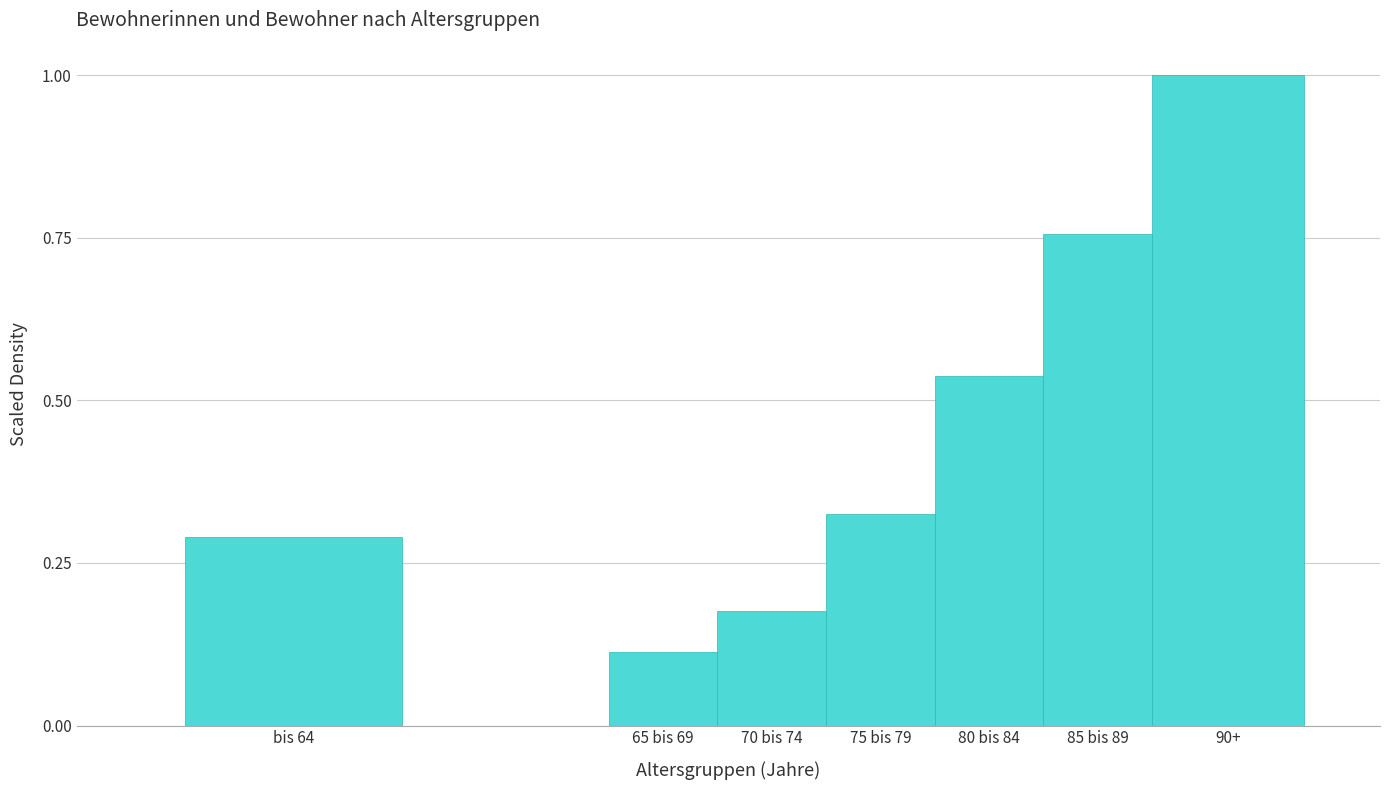

Where is the data nearest to the value 0?

65 bis 69